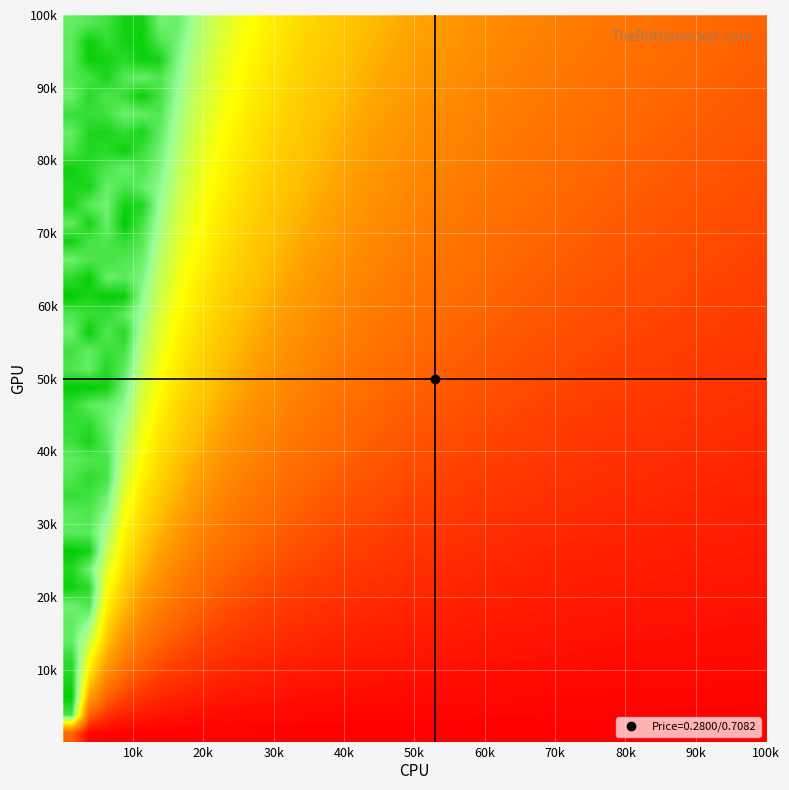

What is the greatest value displayed?

1.0